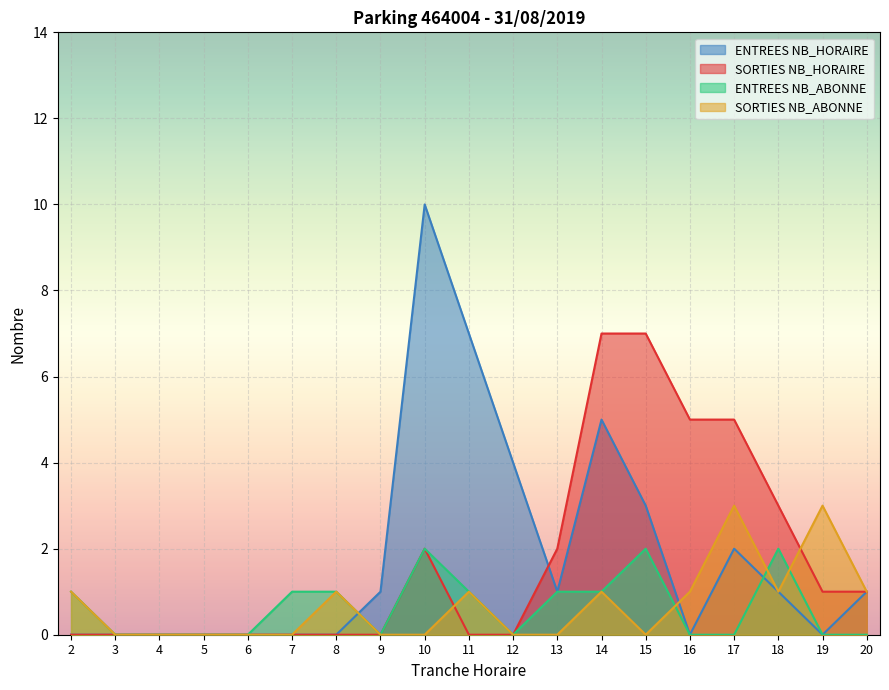

Which series has the largest total across all categories?

ENTREES NB_HORAIRE